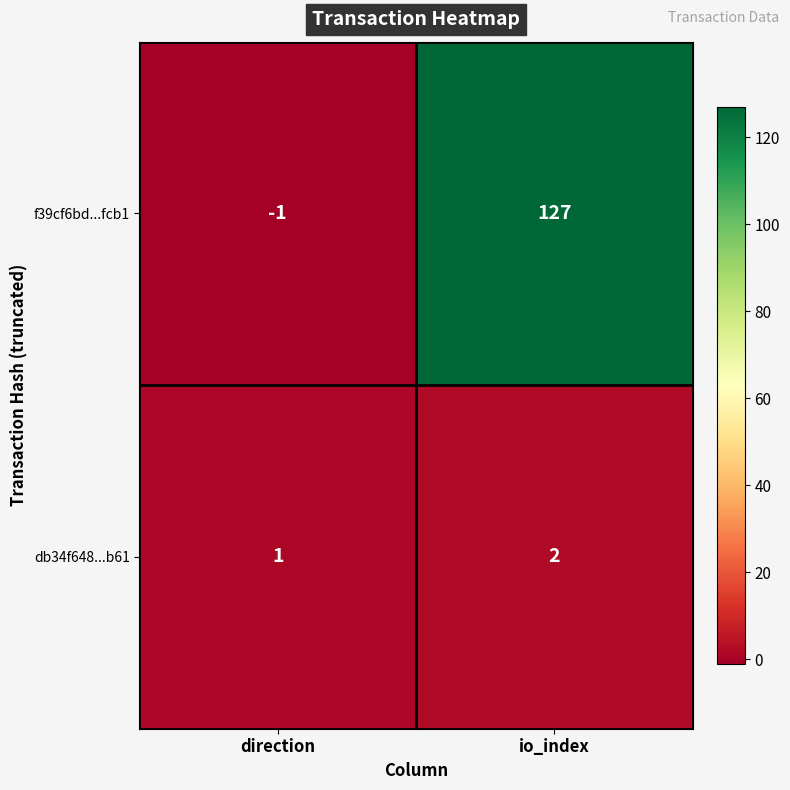

What is the smallest value displayed?

-1